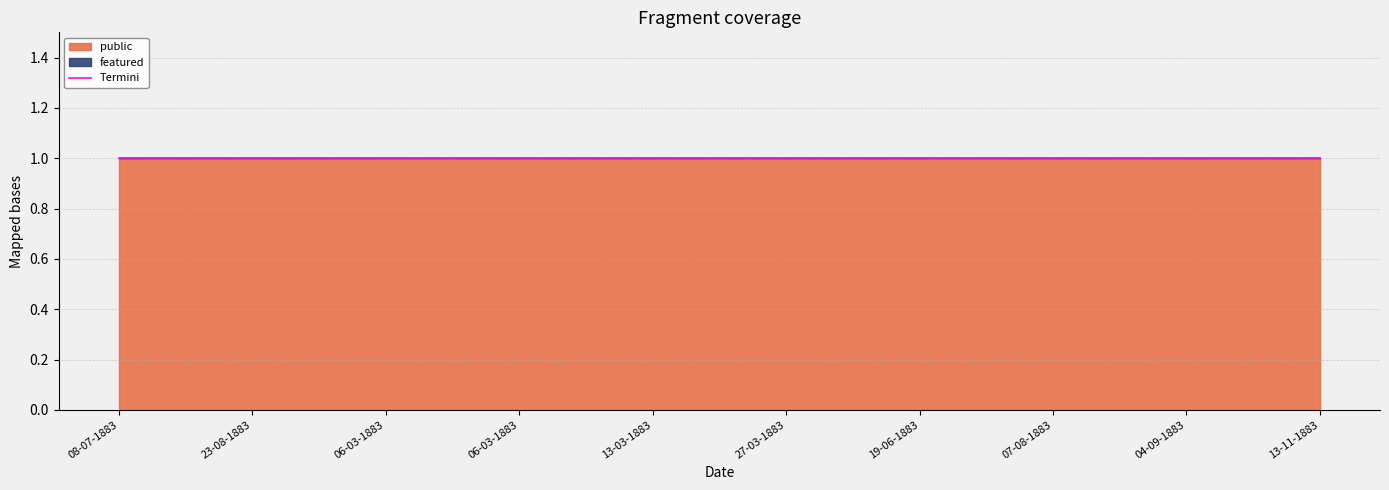

Between 07-08-1883 and 04-09-1883, which is larger?

07-08-1883